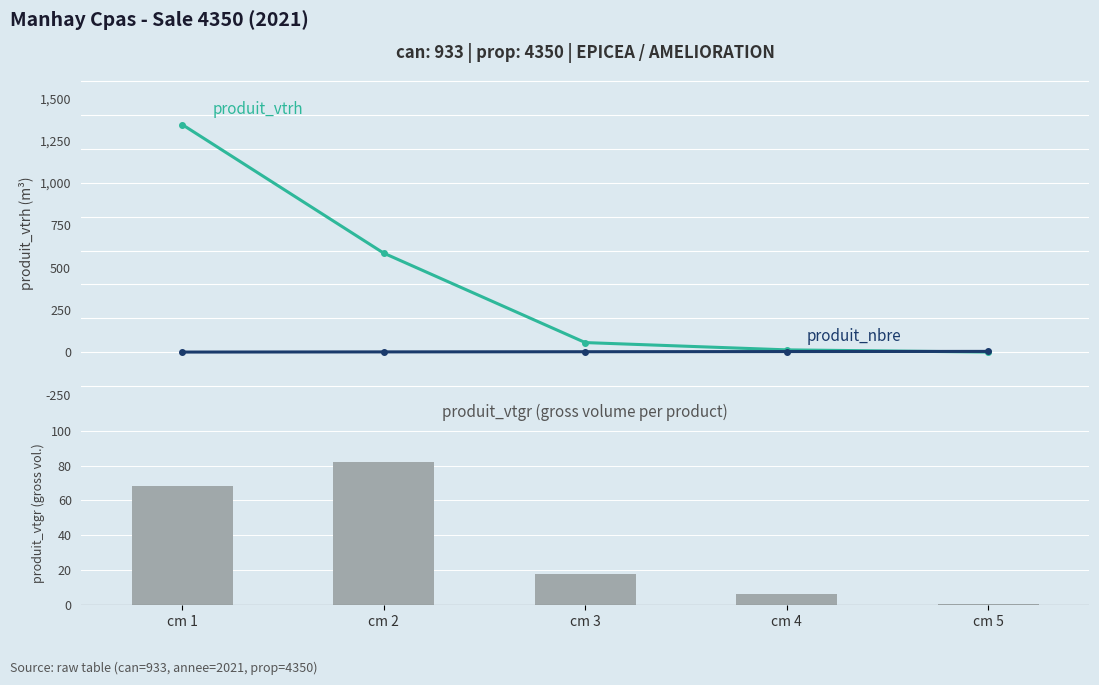

What is the minimum value for produit_nbre?

1.0